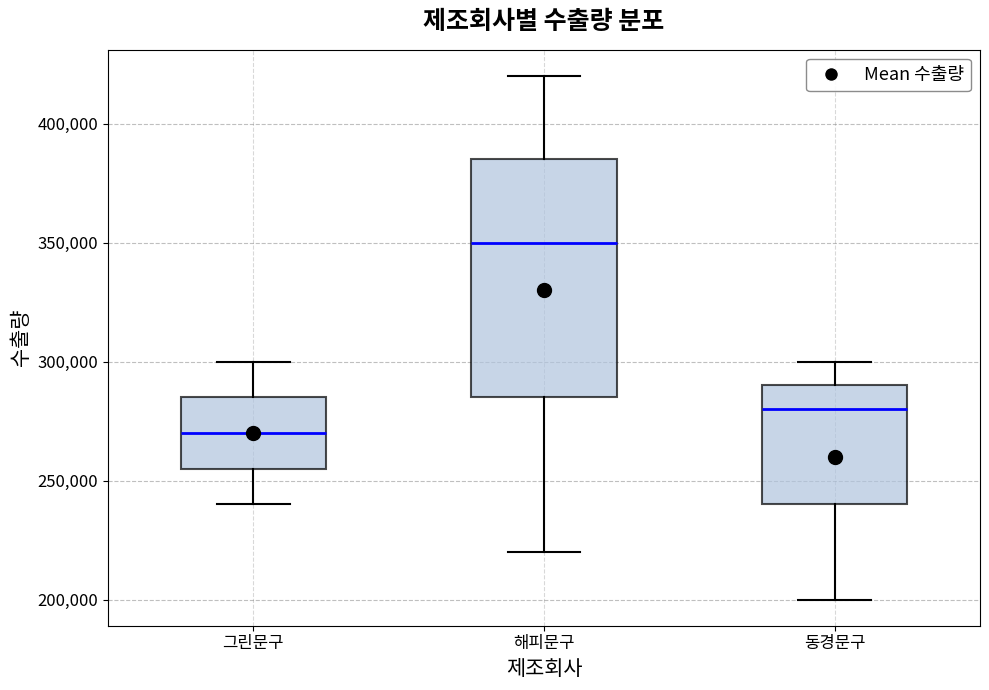

Where is the upper edge of the box for 동경문구 on the y-axis? The values are not printed on the chart, so give them approximately, as read against the axis.

290000